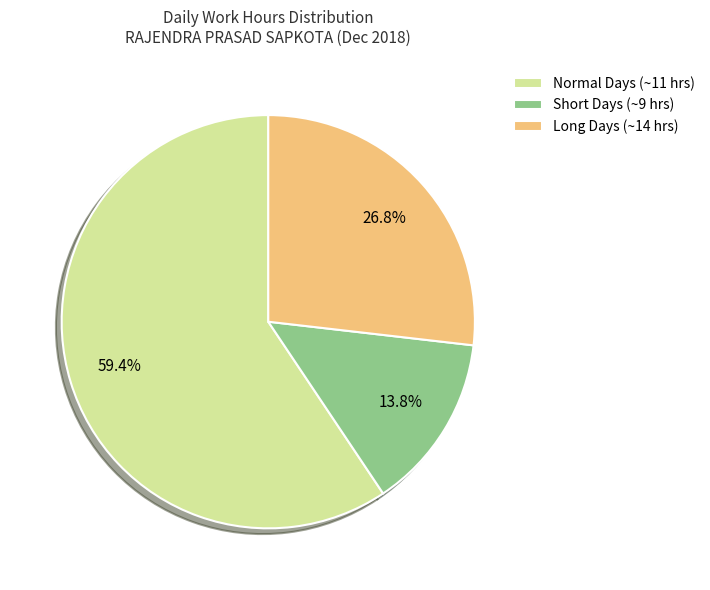

Rank the categories by value from lowest to highest.

Short Days (~9 hrs), Long Days (~14 hrs), Normal Days (~11 hrs)